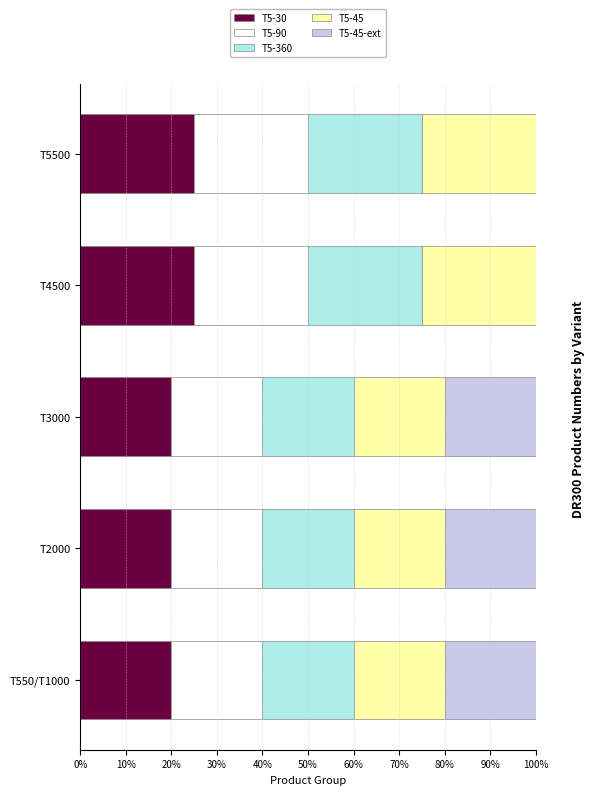

How many data points does each series have?

5